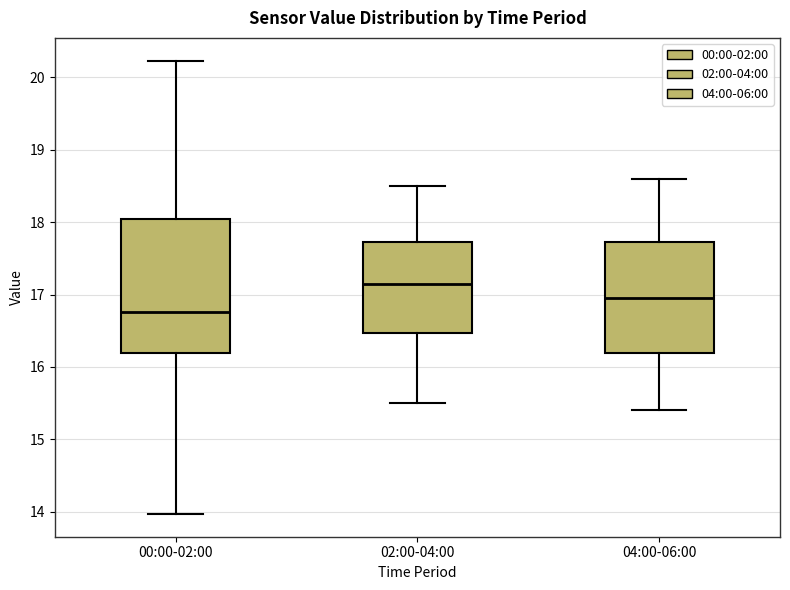

Where does the median line of the box for 02:00-04:00 sit on the y-axis? The values are not printed on the chart, so give them approximately, as read against the axis.

17.2